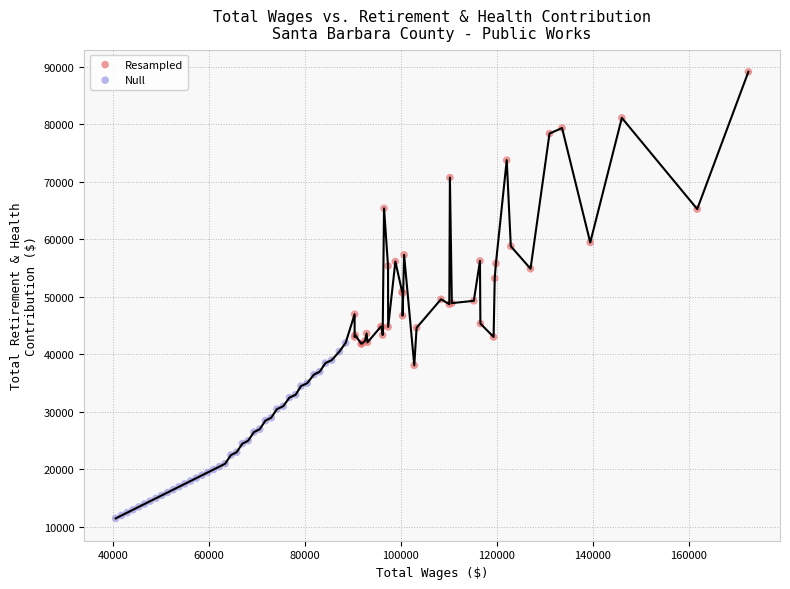

Which series contains the lowest Y value?

Null